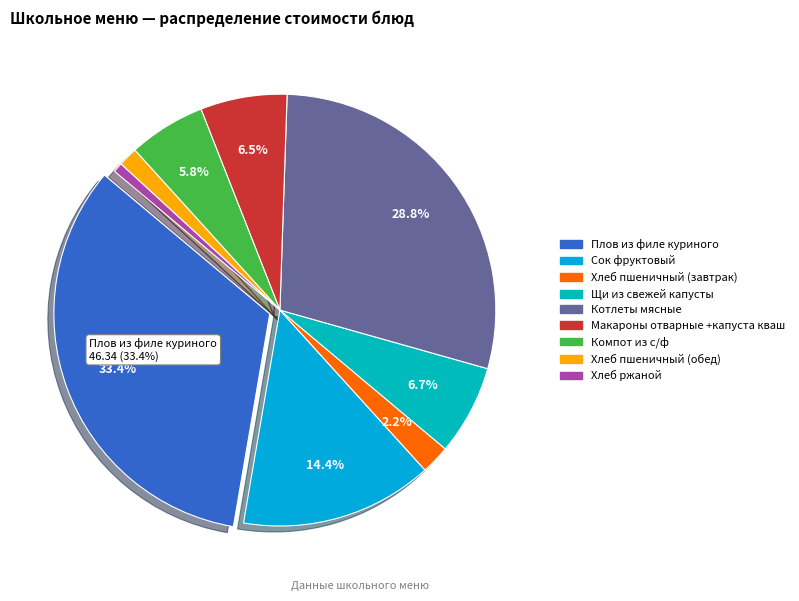

To the nearest percent, what is the combined percentage of Хлеб пшеничный (завтрак) and Плов из филе куриного?

36%